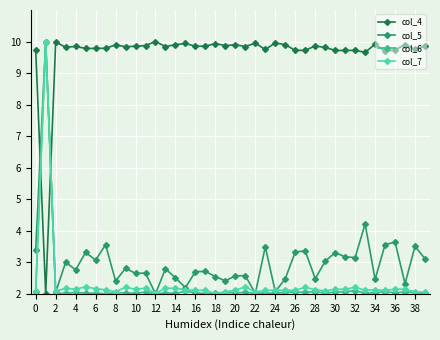

Which series ends up on top after the final intersection of col_4 and col_6?

col_4